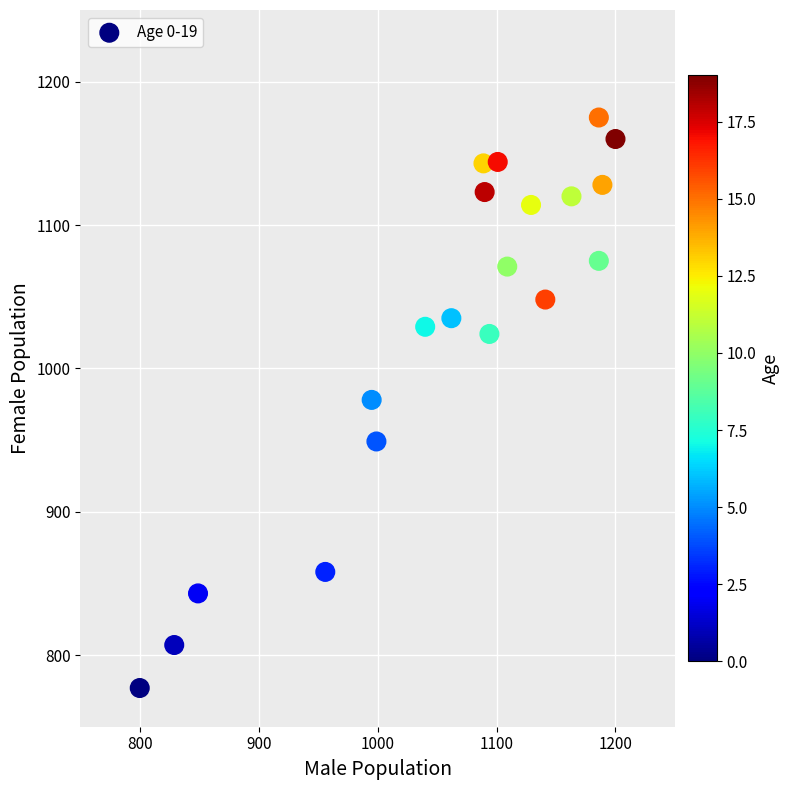

What is the range of Y values (max minus min)?

398